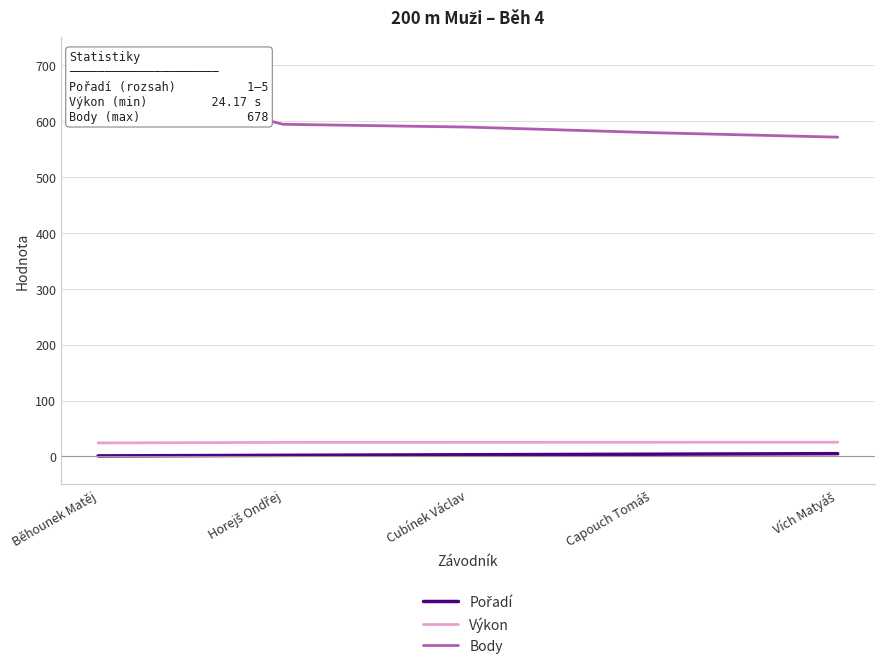

At how many categories does at least one series exceed 373?

5